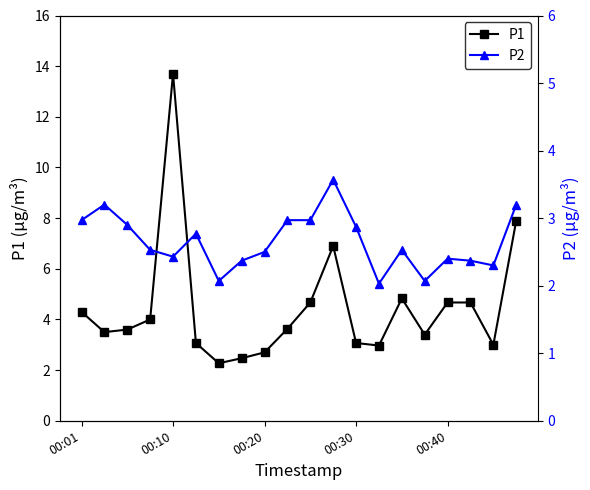

Reading left to right, transcribe all the data shown in this chart.

P1: 4.3	3.5	3.6	4.0	13.7	3.1	2.3	2.5	2.7	3.6	4.7	6.9	3.1	3.0	4.8	3.4	4.7	4.7	3.0	7.9
P2: 3.0	3.2	2.9	2.5	2.4	2.8	2.1	2.4	2.5	3.0	3.0	3.6	2.9	2.0	2.5	2.1	2.4	2.4	2.3	3.2